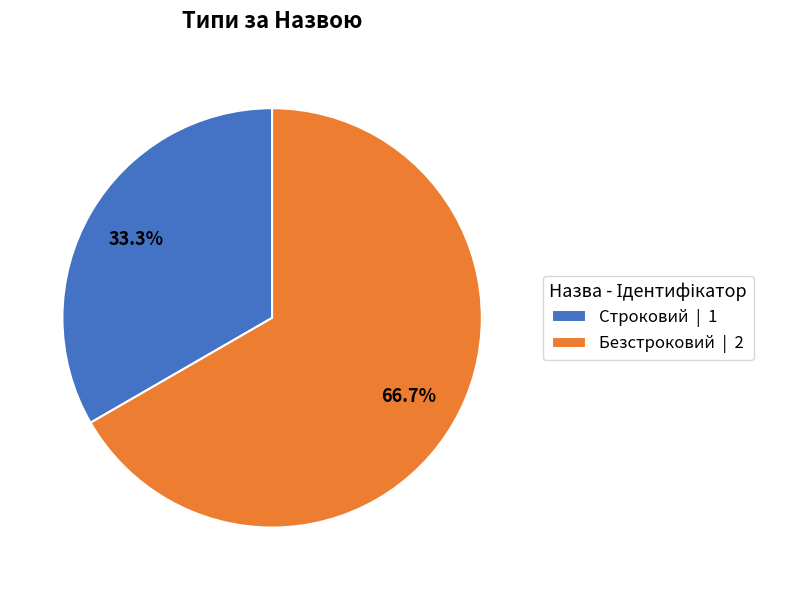

What is the majority slice?

Безстроковий